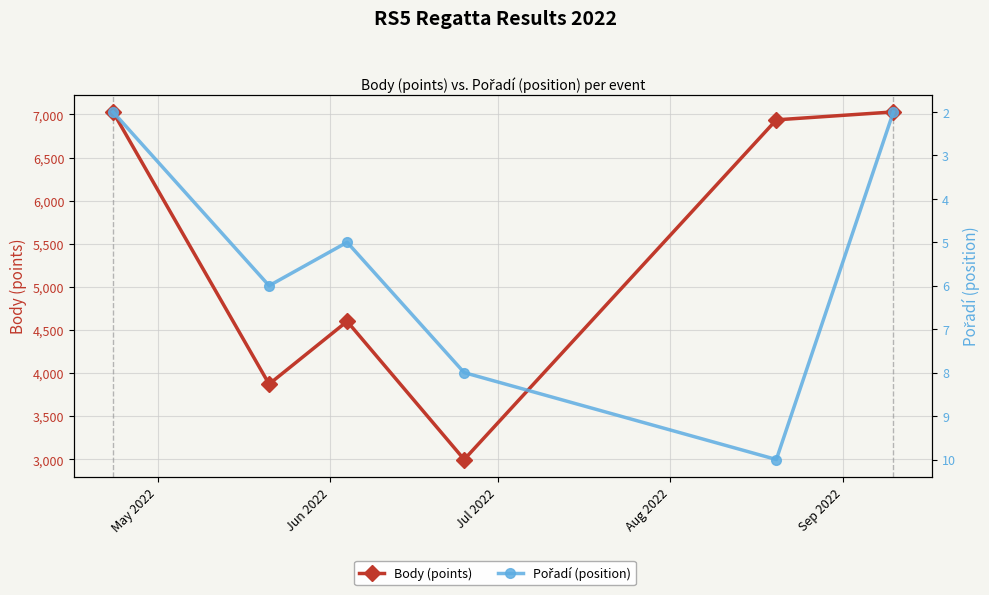

How many series are shown in this chart?

2